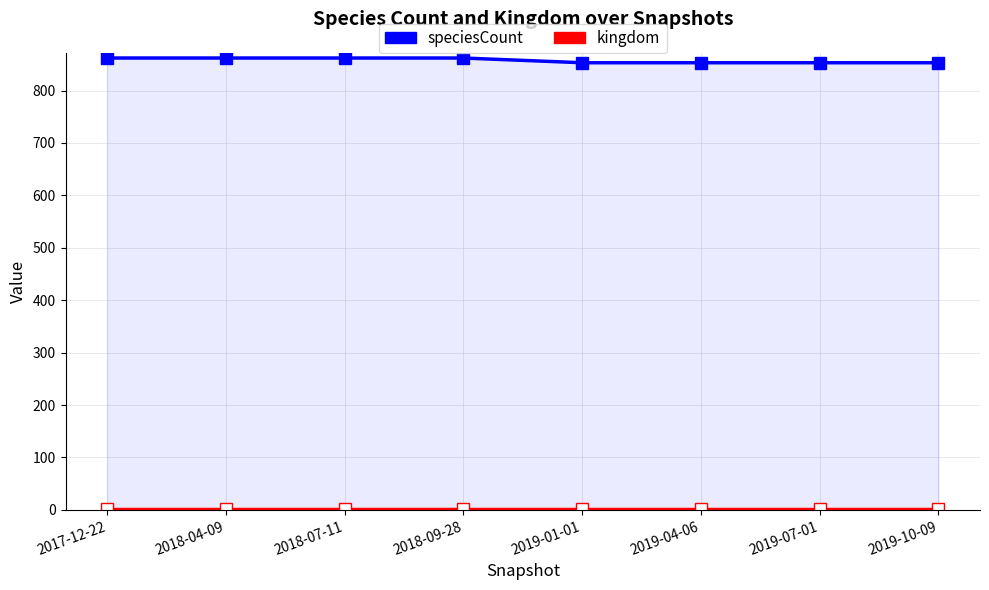

At which label is kingdom closest to 1?

2017-12-22